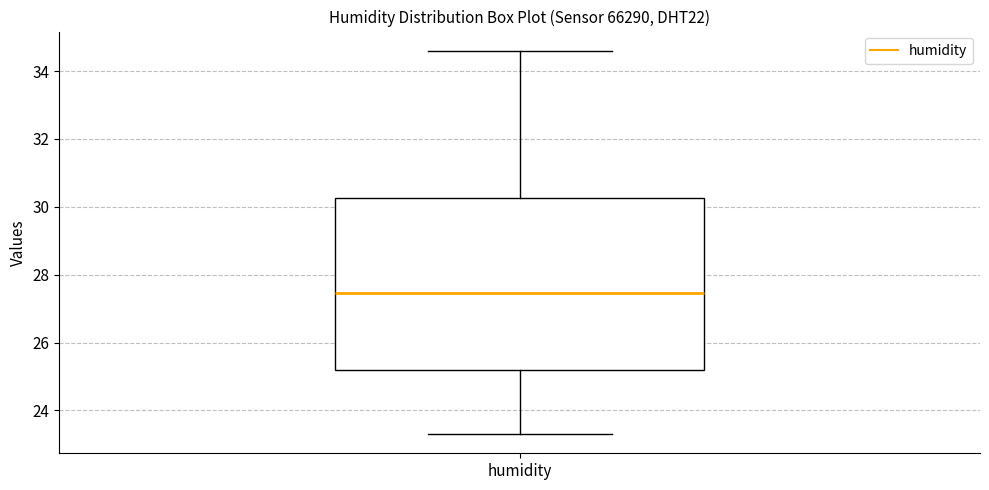

Transcribe this box plot: give where the median line is, the range the box spans, and where the two whiskers end, as read against the y-axis. The values are not printed on the chart, so give them approximately, as read against the axis.

median 27.4, box 25.2 to 30.2, whiskers 23.4 to 34.6